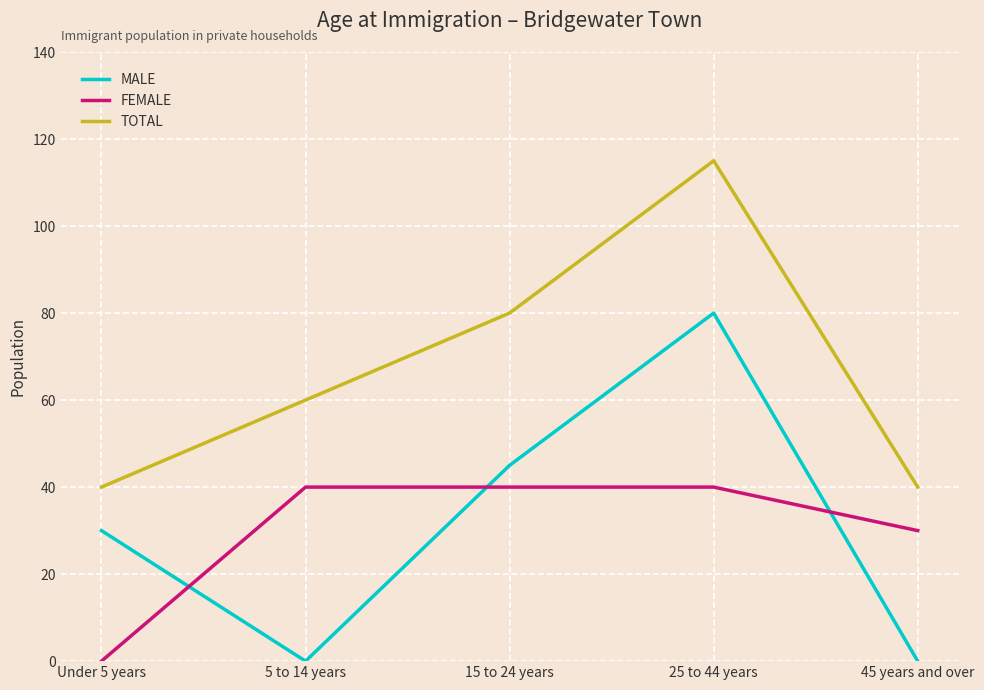

What is the total value across all series at 15 to 24 years?

165